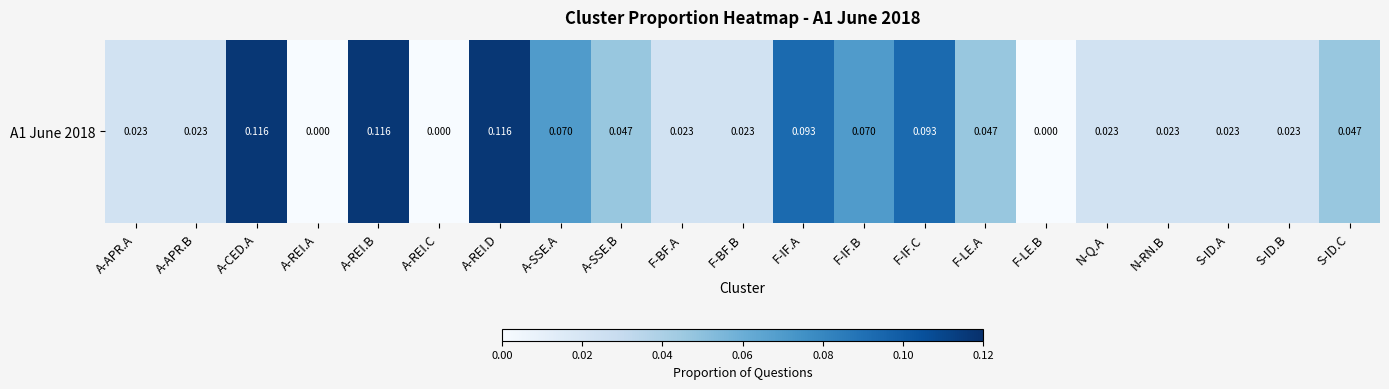

Which category has the highest value across all series?

A-CED.A